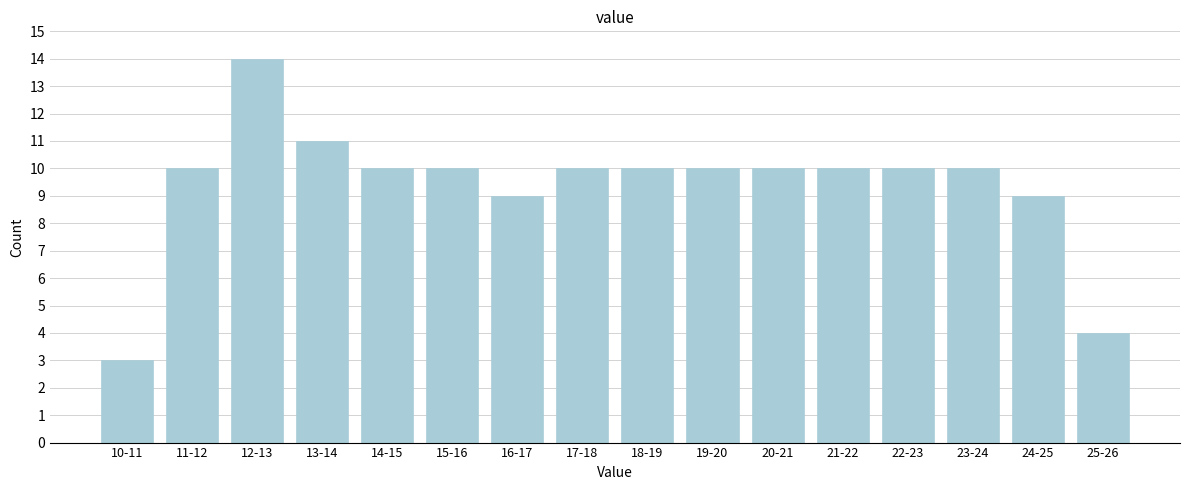

Reading left to right, what are all the values shown in this chart?

3	10	14	11	10	10	9	10	10	10	10	10	10	10	9	4